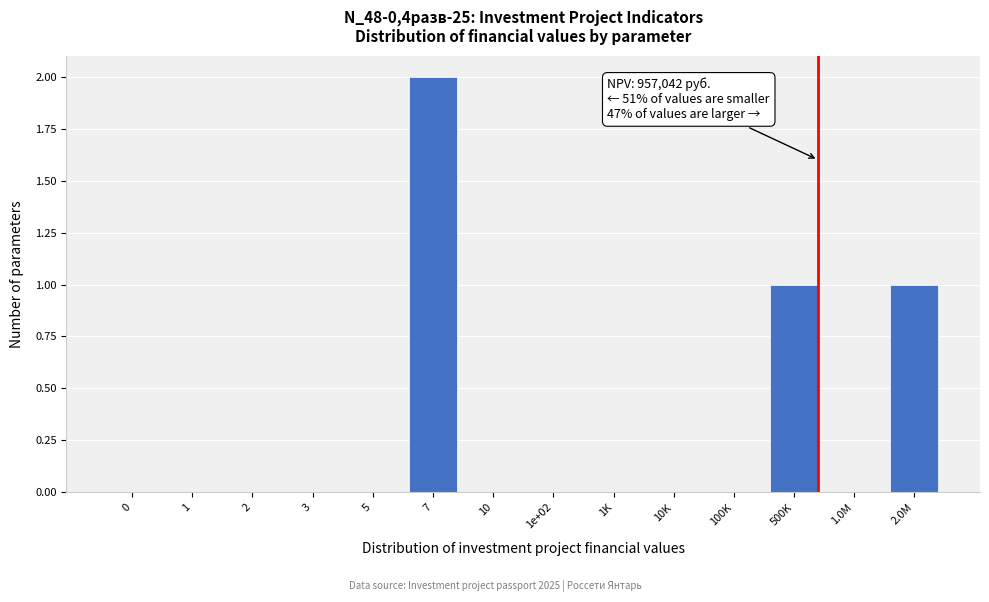

Reading right to left, transcribe all the data shown in this chart.

2.0M=1	1.0M=0	500K=1	100K=0	10K=0	1K=0	1e+02=0	10=0	7=2	5=0	3=0	2=0	1=0	0=0